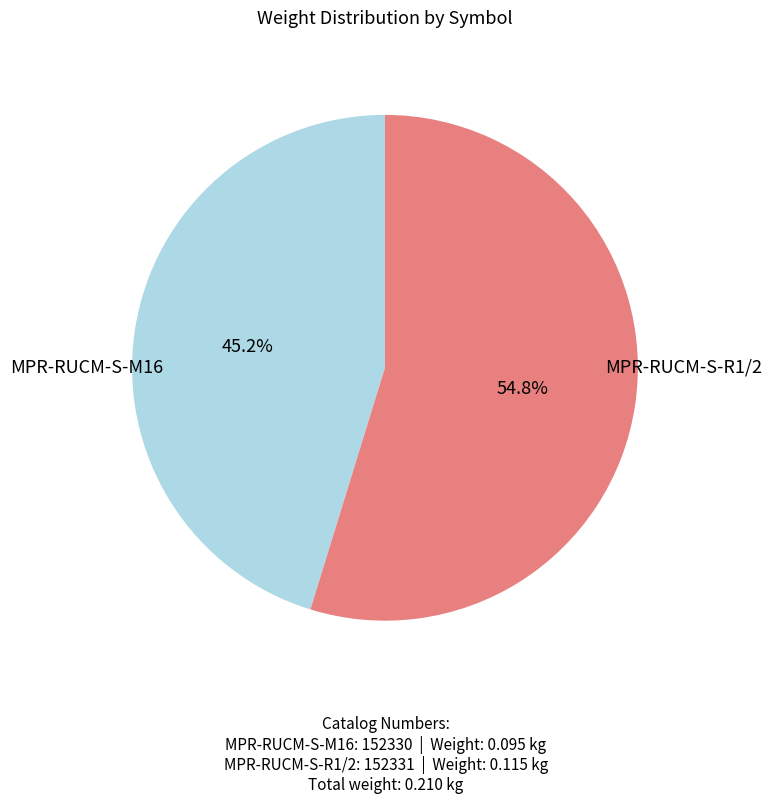

To the nearest percent, what portion does MPR-RUCM-S-R1/2 represent?

55%